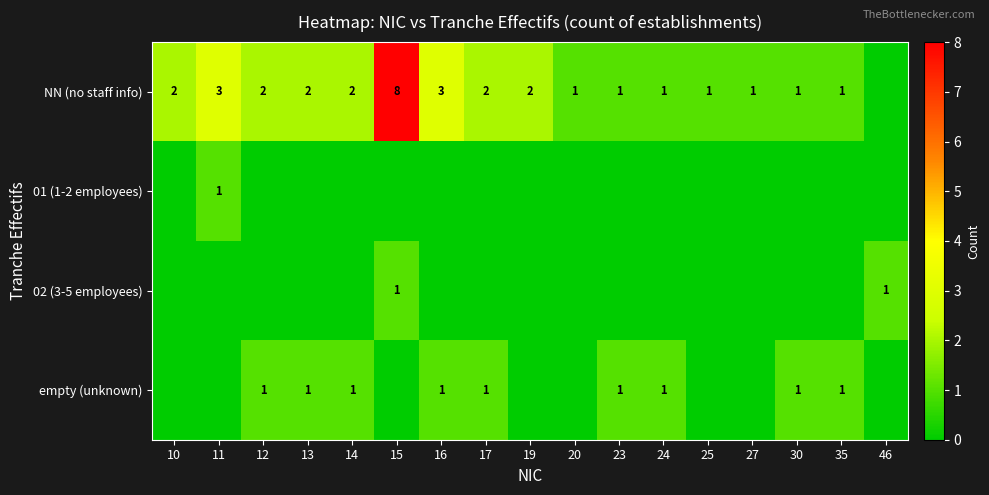

How many data points in NN (no staff info) are less than 2?

8